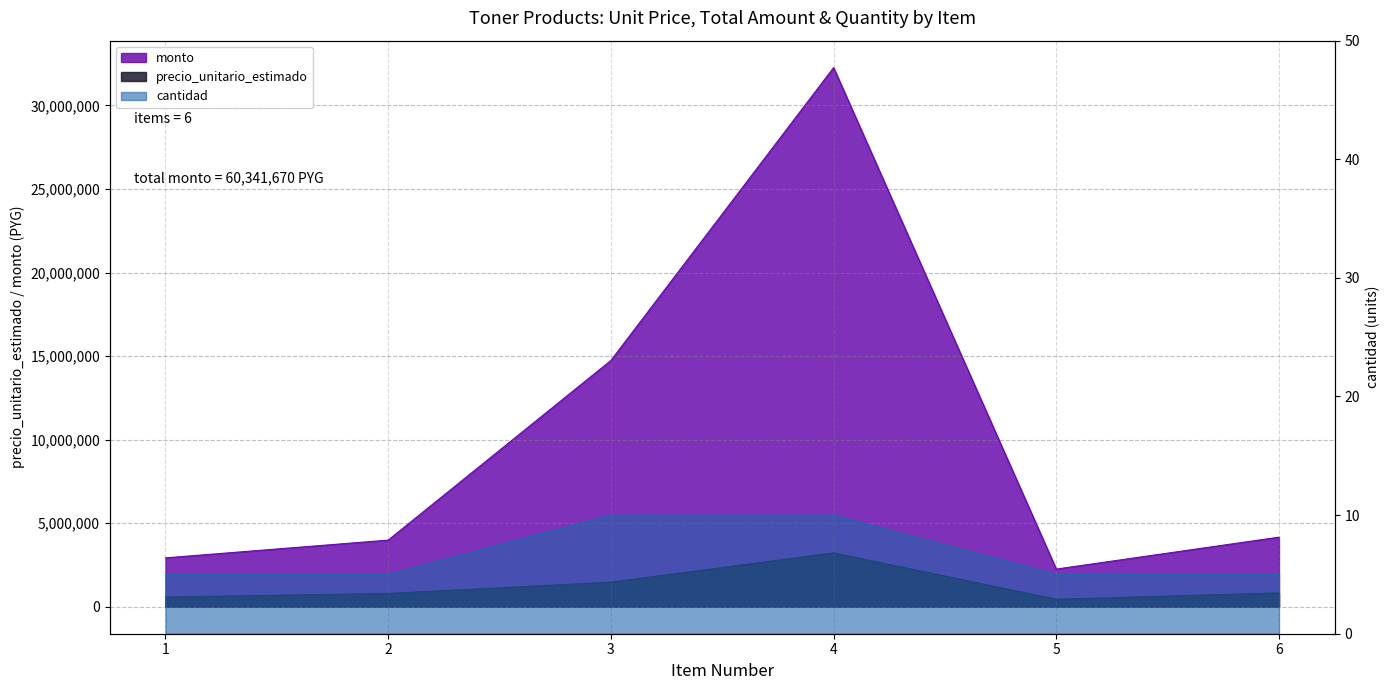

Which category has the lowest value in the cantidad series?

1